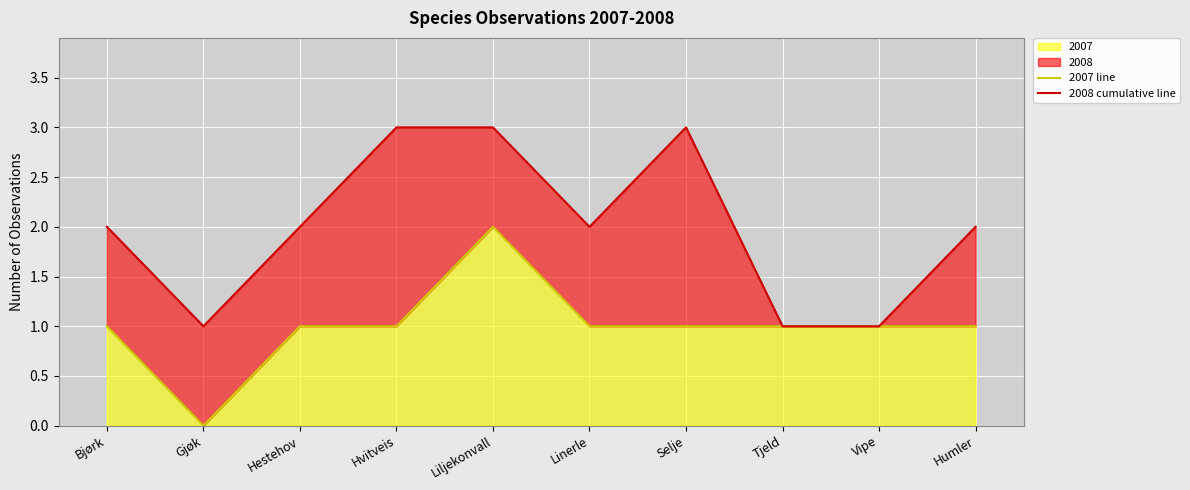

Which has a higher value, Hvitveis or Bjørk?

Hvitveis